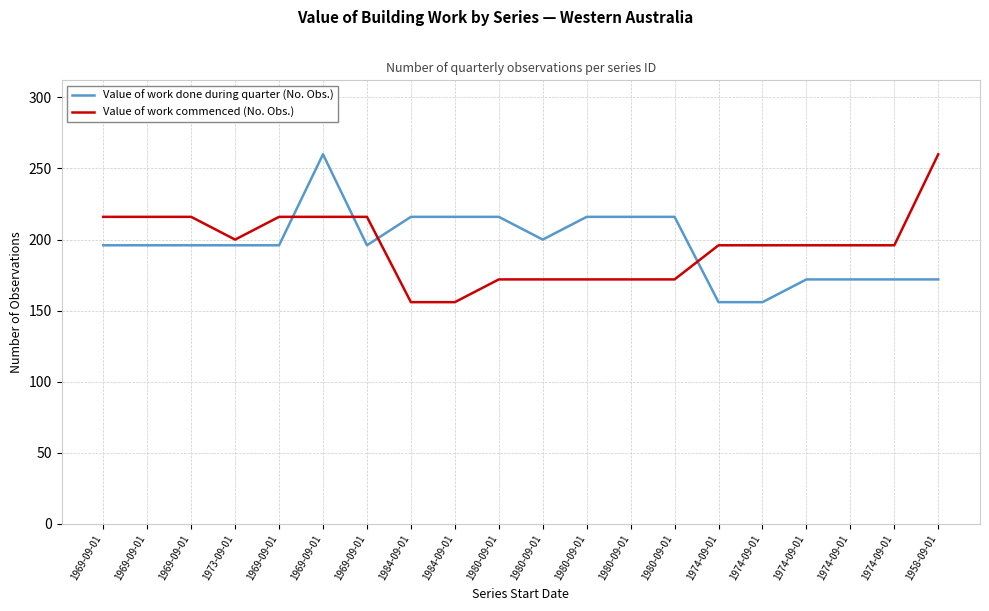

At which category is the sum across all series the highest?

1969-09-01